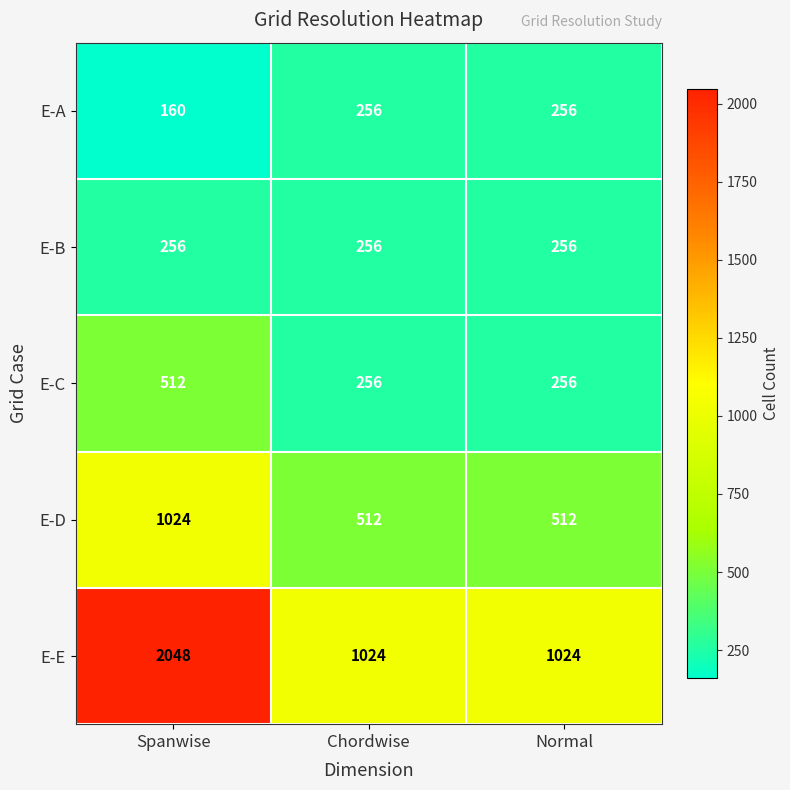

Is it true that E-D equals 1024 at Spanwise?

True